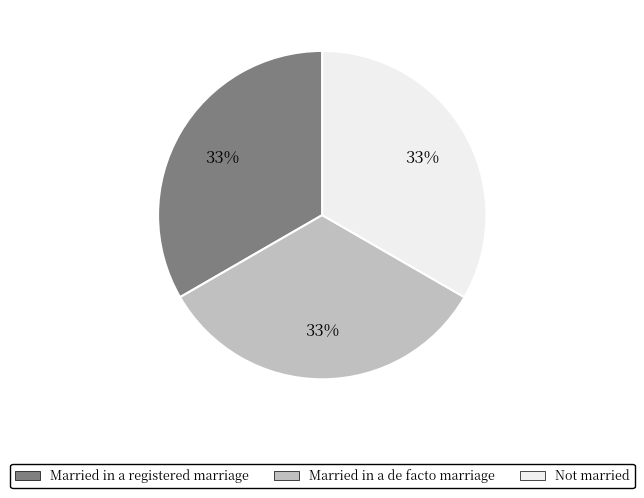

Is there a majority slice in this chart?

No